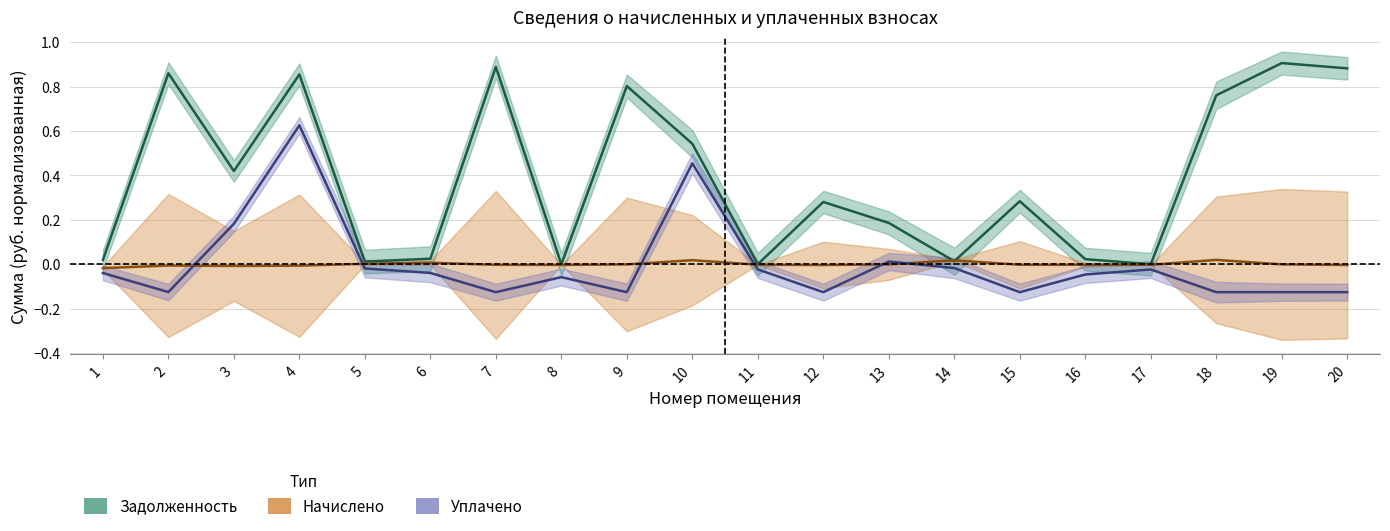

True or false: Начислено has a value of -0.0 at 19.

True